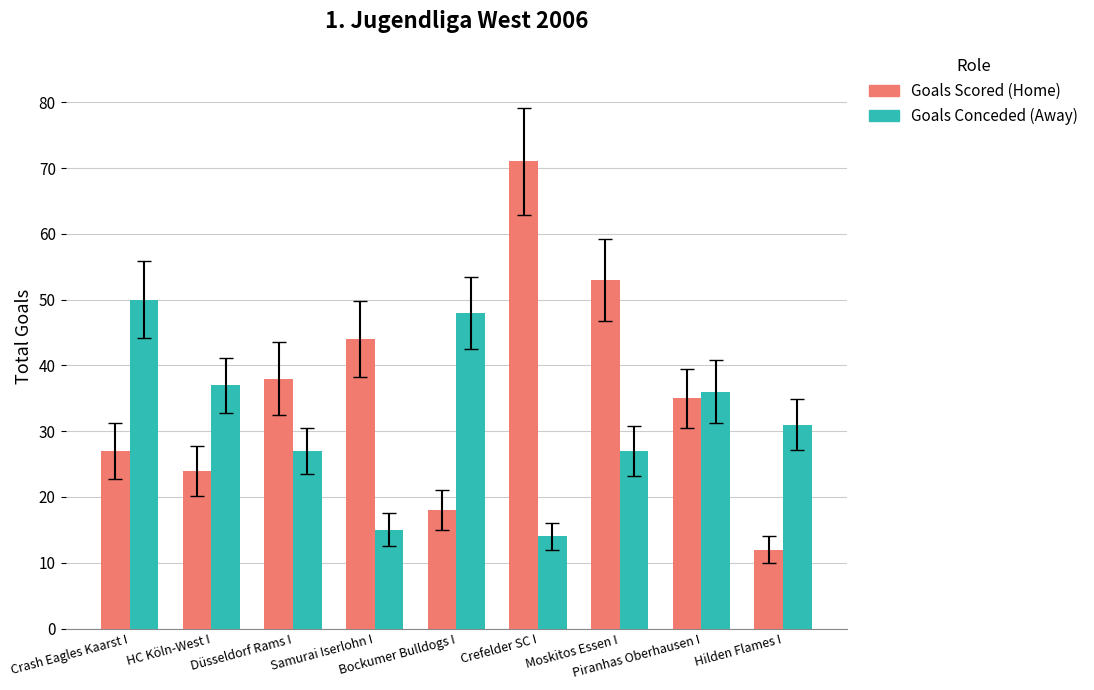

What is the total value across all series at Crefelder SC I?

85